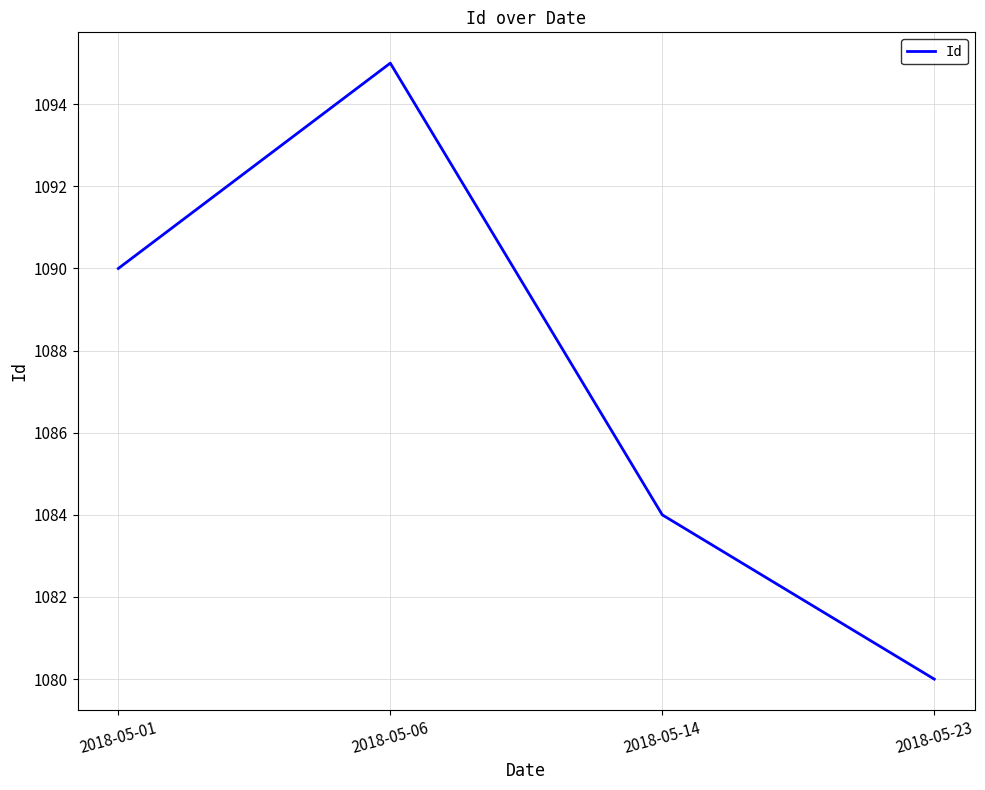

Reading right to left, list all the values displayed in this chart.

2018-05-23=1080	2018-05-14=1084	2018-05-06=1095	2018-05-01=1090